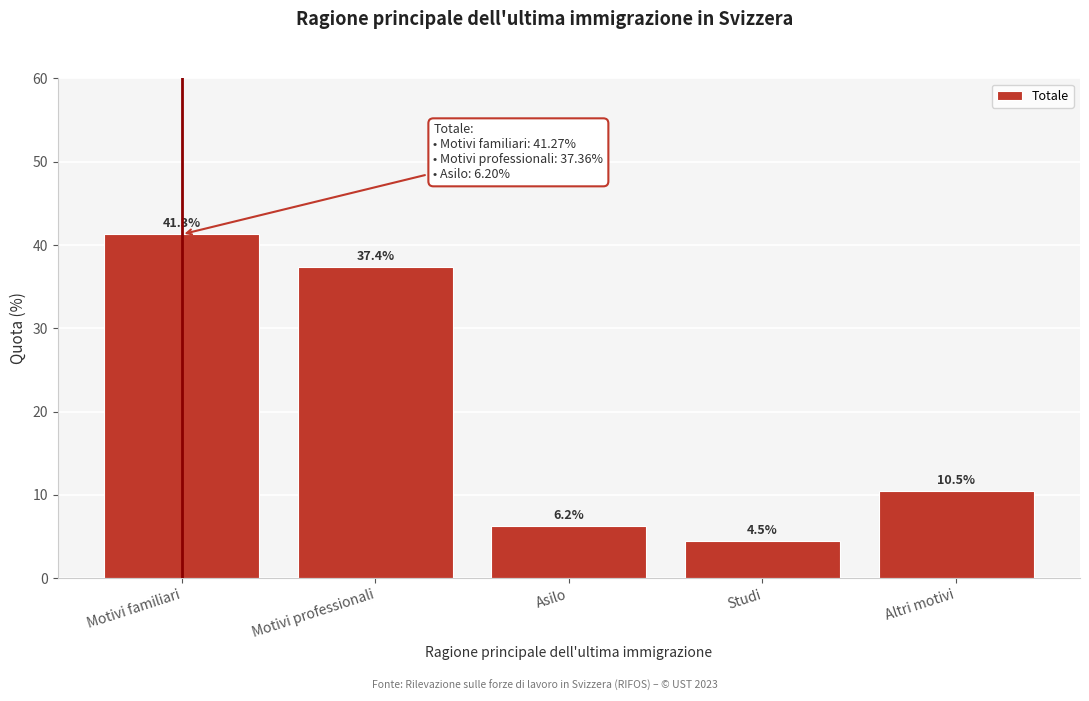

Reading left to right, what are all the values shown in this chart?

Motivi familiari=41.3	Motivi professionali=37.4	Asilo=6.2	Studi=4.5	Altri motivi=10.5